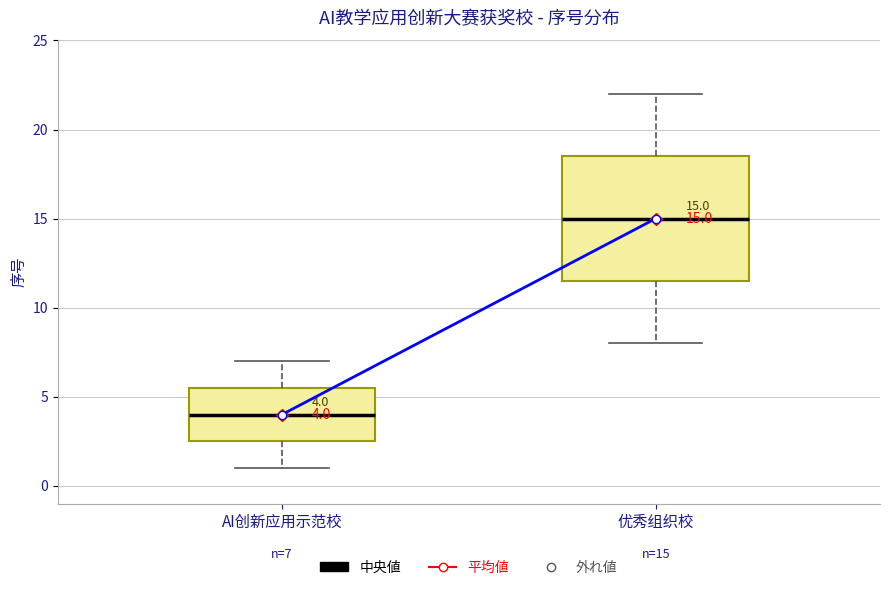

Which box has the lowest median line?

AI创新应用示范校